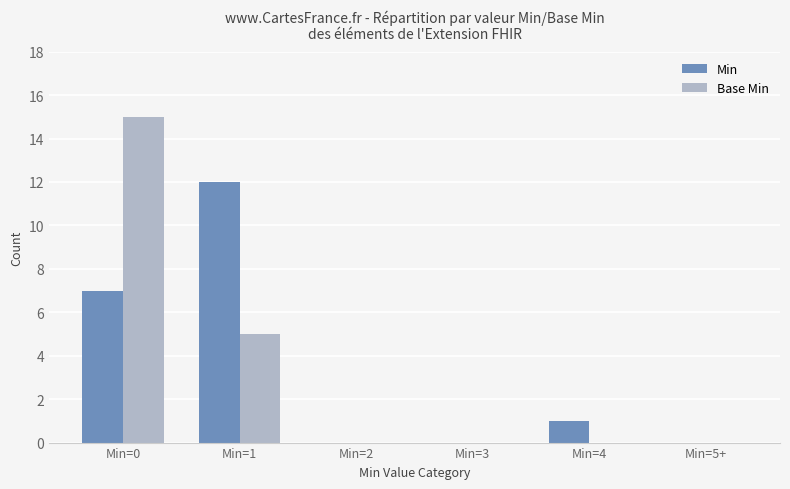

Is the value of Min at Min=5+ greater than the value of Base Min at Min=1?

No